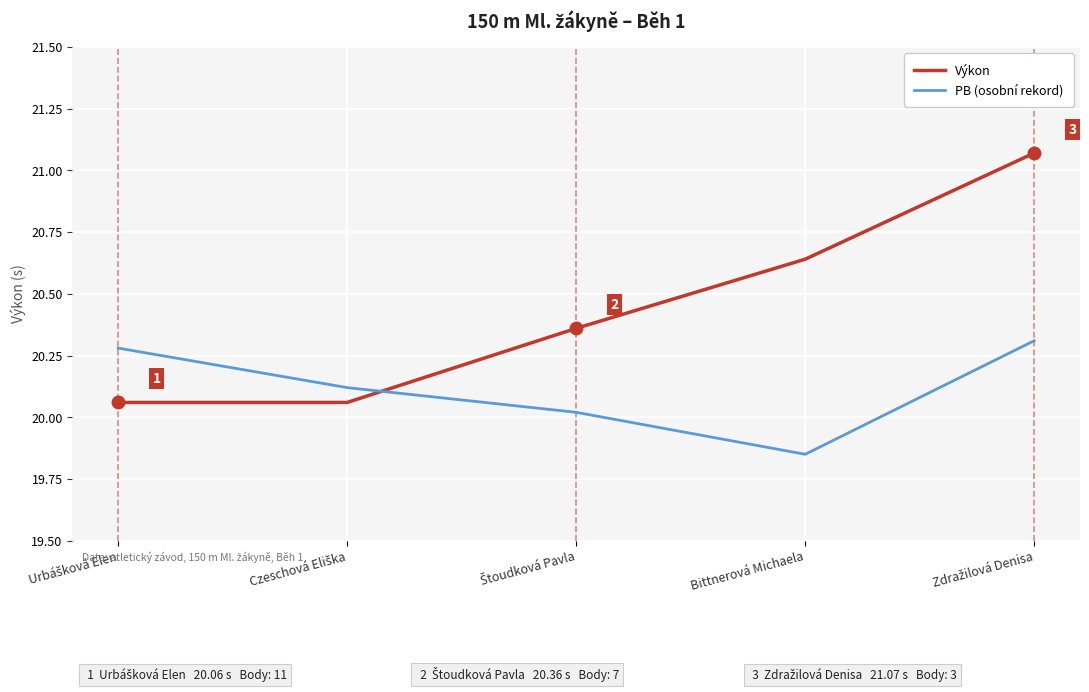

Which series has the largest range (max minus min)?

Výkon